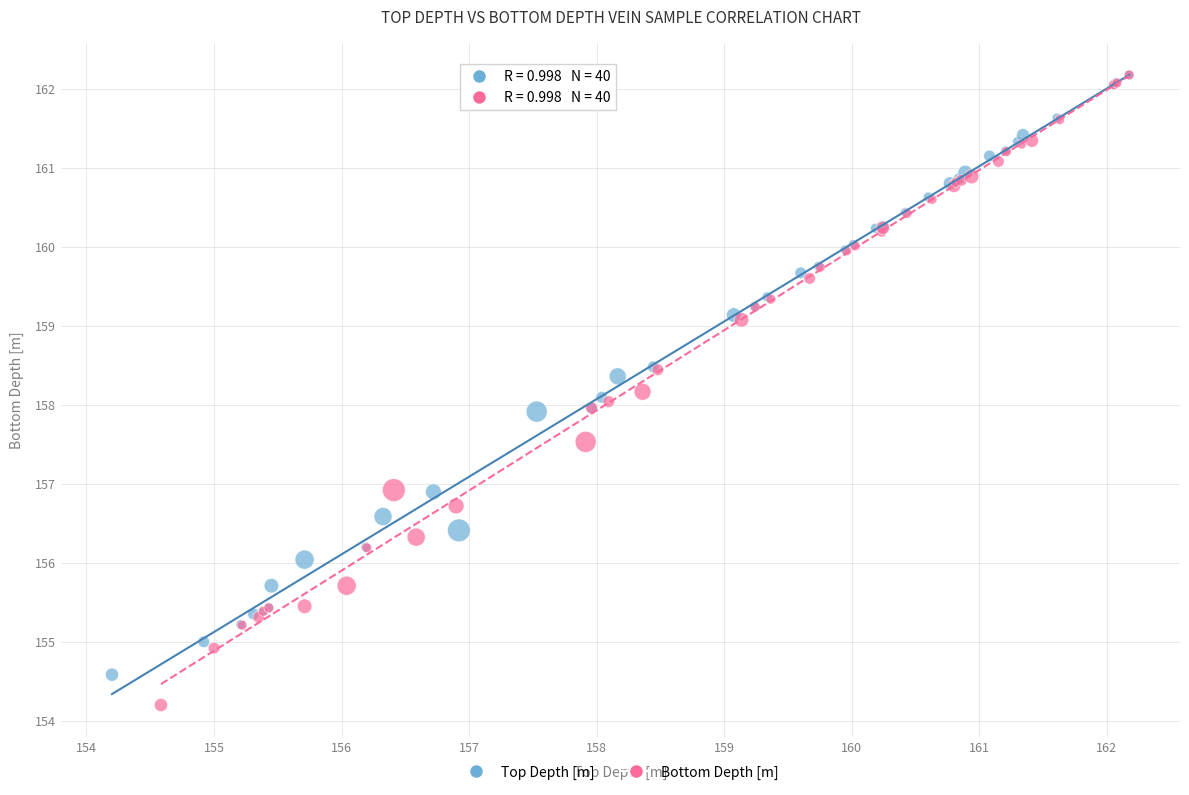

Which series contains the lowest Y value?

Bottom Depth [m]